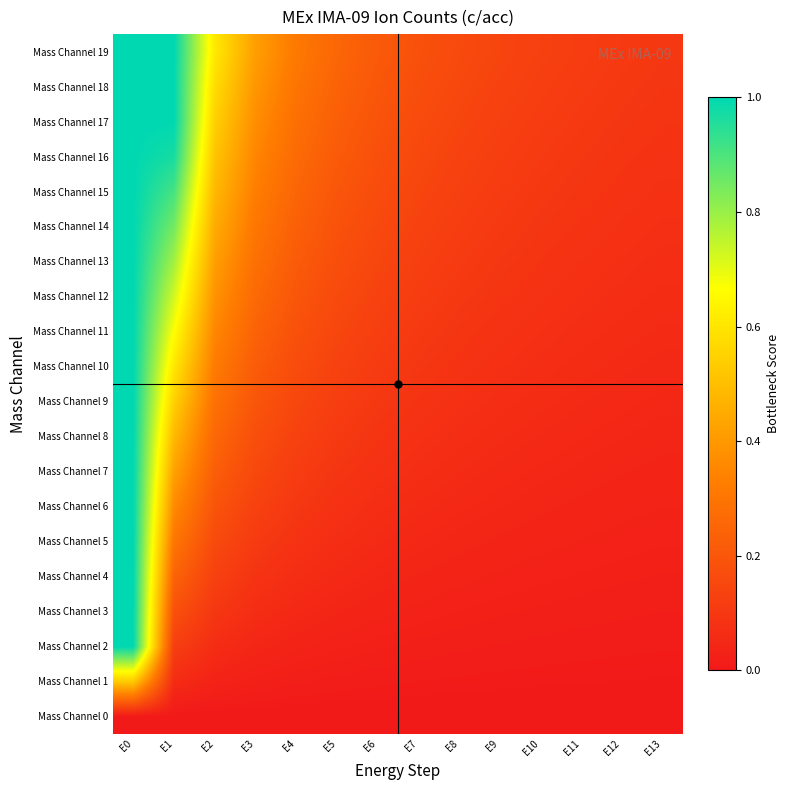

What is the maximum value shown in the chart?

1.0